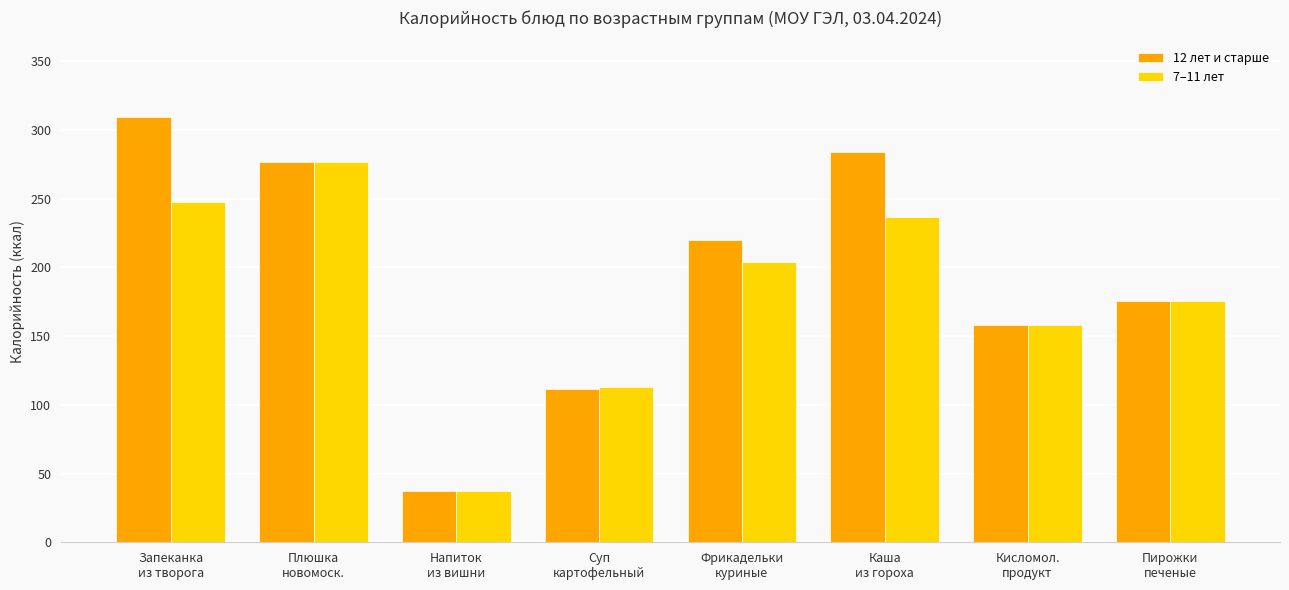

True or false: 12 лет и старше has a value of 200.5 at Суп
картофельный.

False